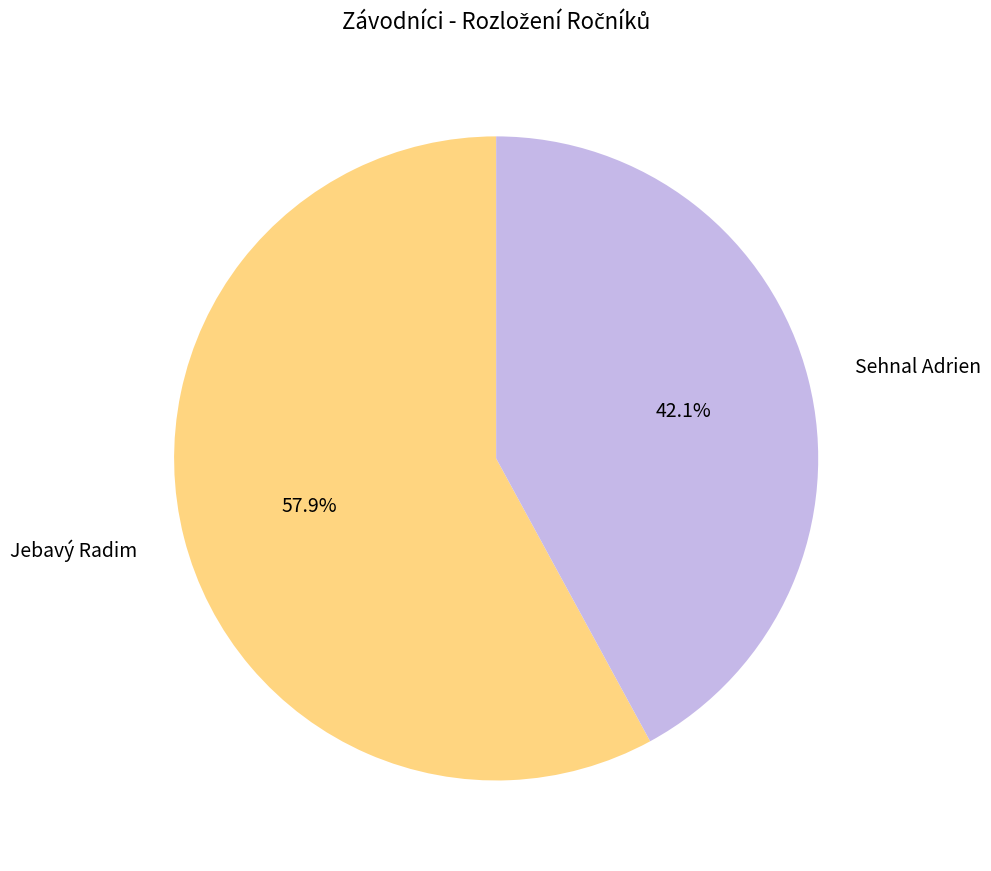

To the nearest percent, what portion does Sehnal Adrien represent?

42%